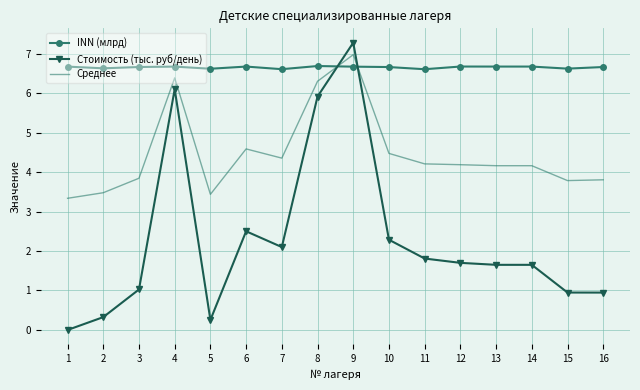

At which category is the sum across all series the highest?

9